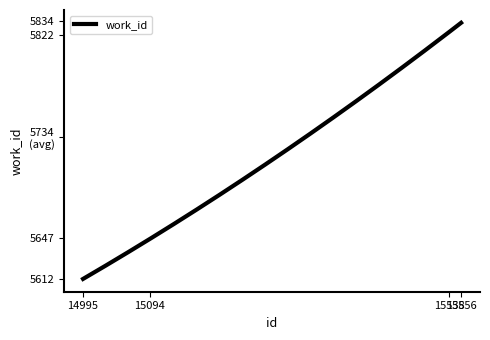

Does the chart display data point markers on the line(s)?

No